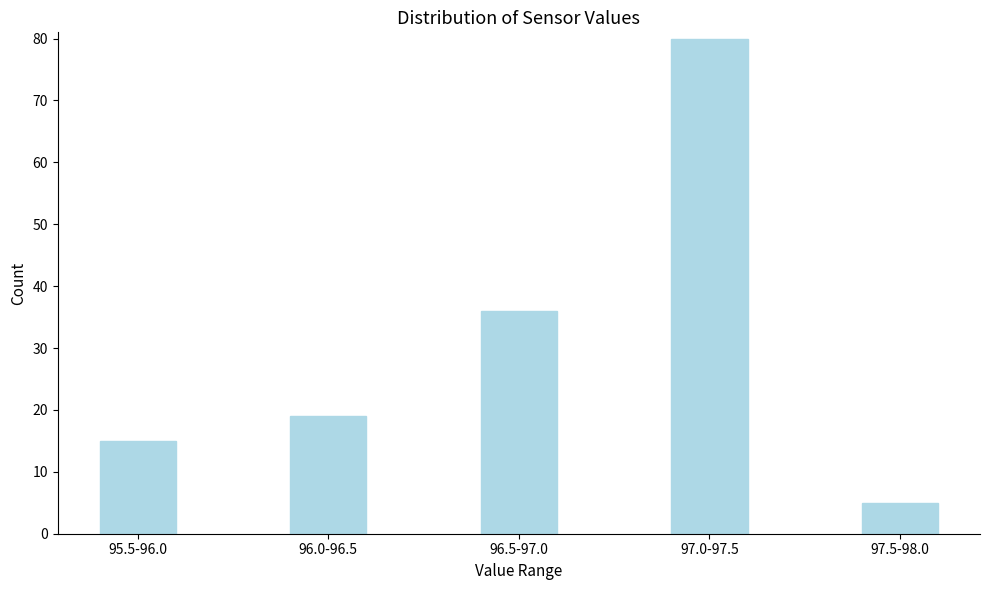

Reading left to right, what are all the values shown in this chart?

95.5-96.0=15	96.0-96.5=19	96.5-97.0=36	97.0-97.5=80	97.5-98.0=5